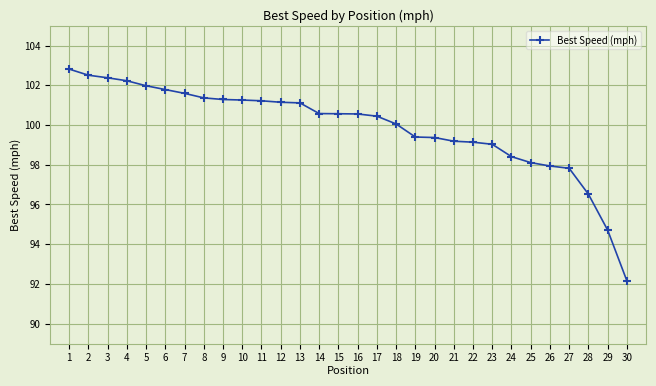

Between 18 and 8, which is larger?

8